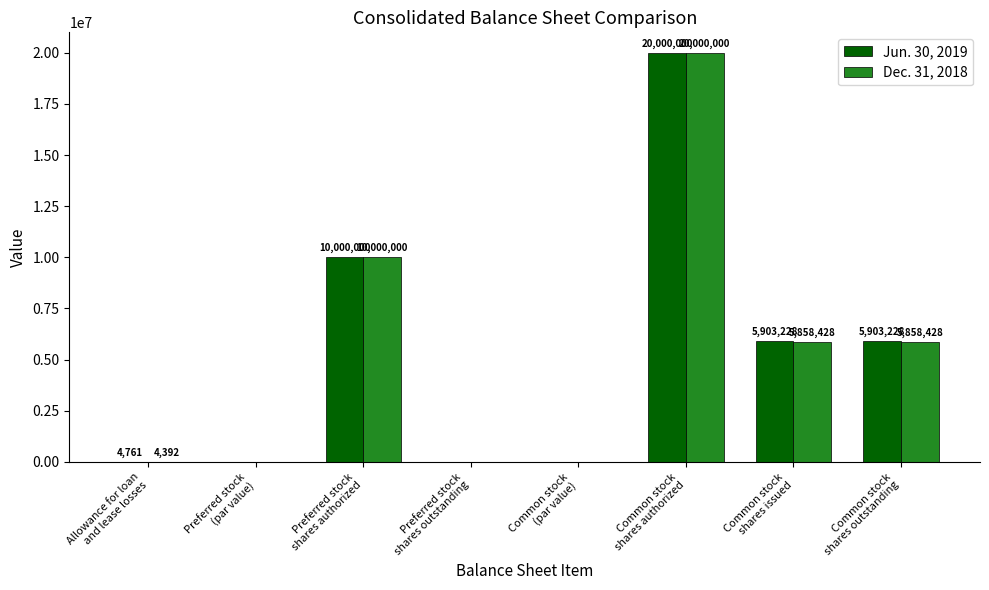

Reading left to right, list all the values displayed in this chart.

Jun. 30, 2019: Allowance for loan
and lease losses=4761	Preferred stock
(par value)=0	Preferred stock
shares authorized=10000000	Preferred stock
shares outstanding=0	Common stock
(par value)=0	Common stock
shares authorized=20000000	Common stock
shares issued=5903228	Common stock
shares outstanding=5903228
Dec. 31, 2018: Allowance for loan
and lease losses=4392	Preferred stock
(par value)=0	Preferred stock
shares authorized=10000000	Preferred stock
shares outstanding=0	Common stock
(par value)=0	Common stock
shares authorized=20000000	Common stock
shares issued=5858428	Common stock
shares outstanding=5858428